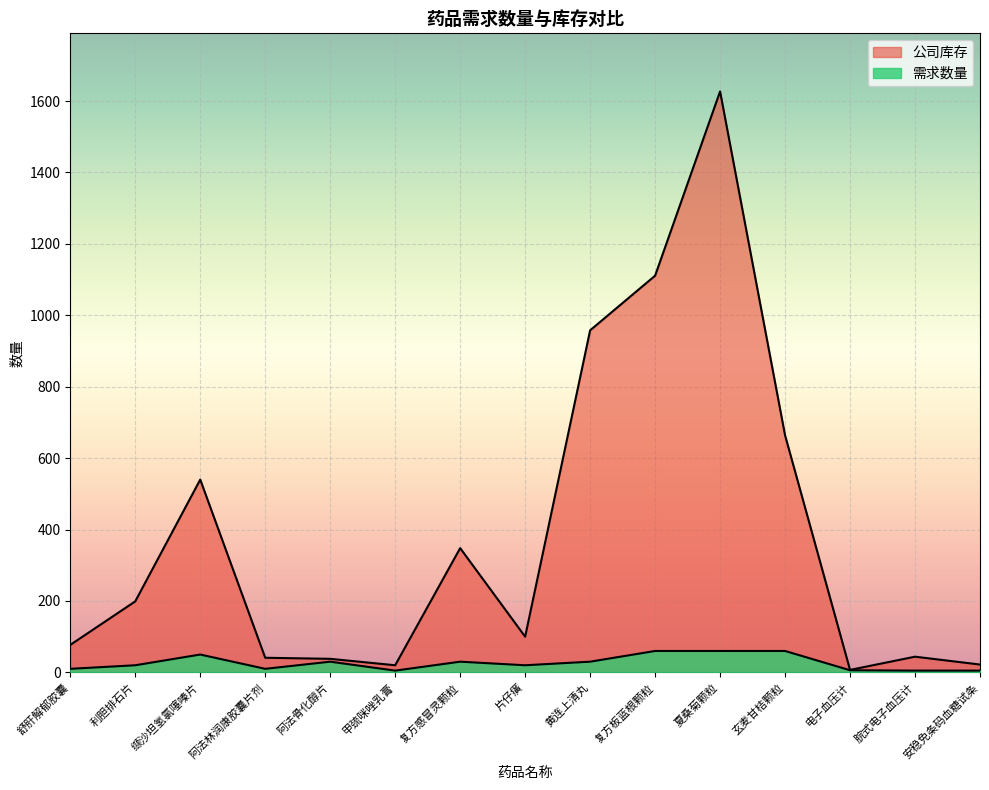

Rank the categories by 公司库存 value from lowest to highest.

电子血压计, 甲巯咪唑乳膏, 安稳免条码血糖试条, 阿法骨化醇片, 阿法林润康胶囊片剂, 脘式电子血压计, 舒肝解郁胶囊, 片仔癀, 利胆排石片, 复方感冒灵颗粒, 缬沙坦氢氯噻嗪片, 玄麦甘桔颗粒, 黄连上清丸, 复方板蓝根颗粒, 夏桑菊颗粒